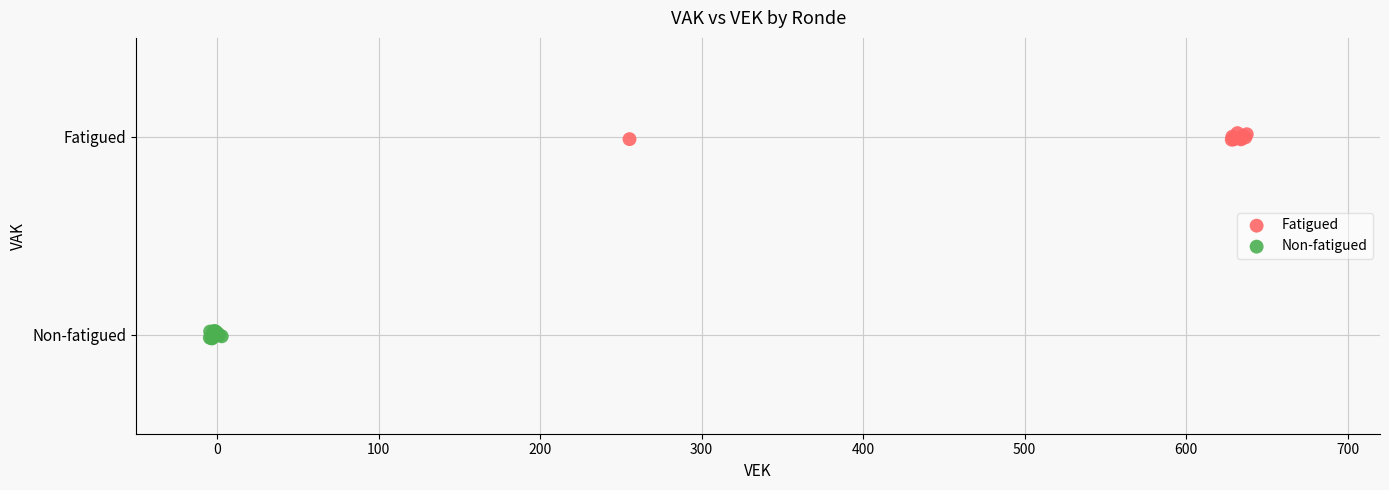

Which series has the widest spread of Y values?

Non-fatigued